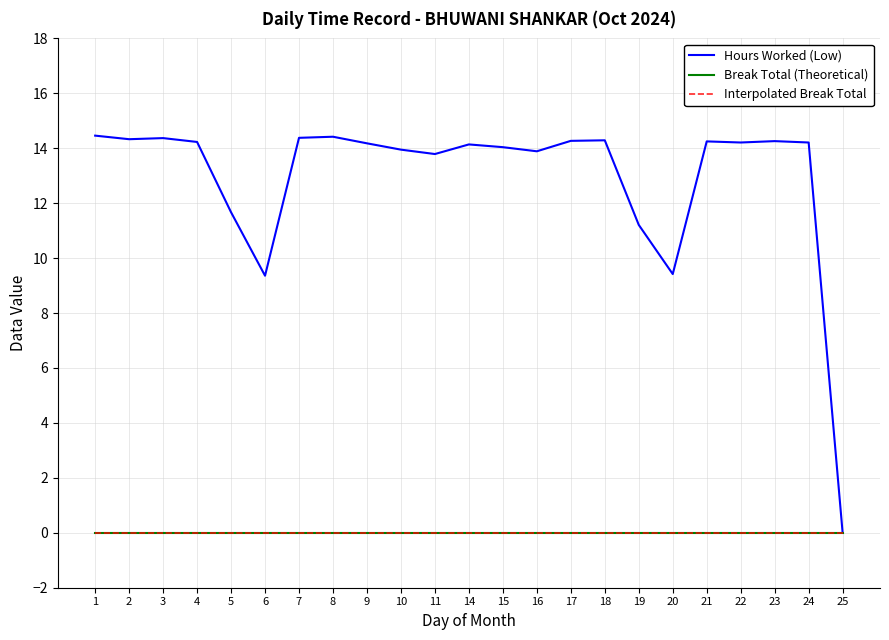

Is this an area chart (filled region under the line)?

No